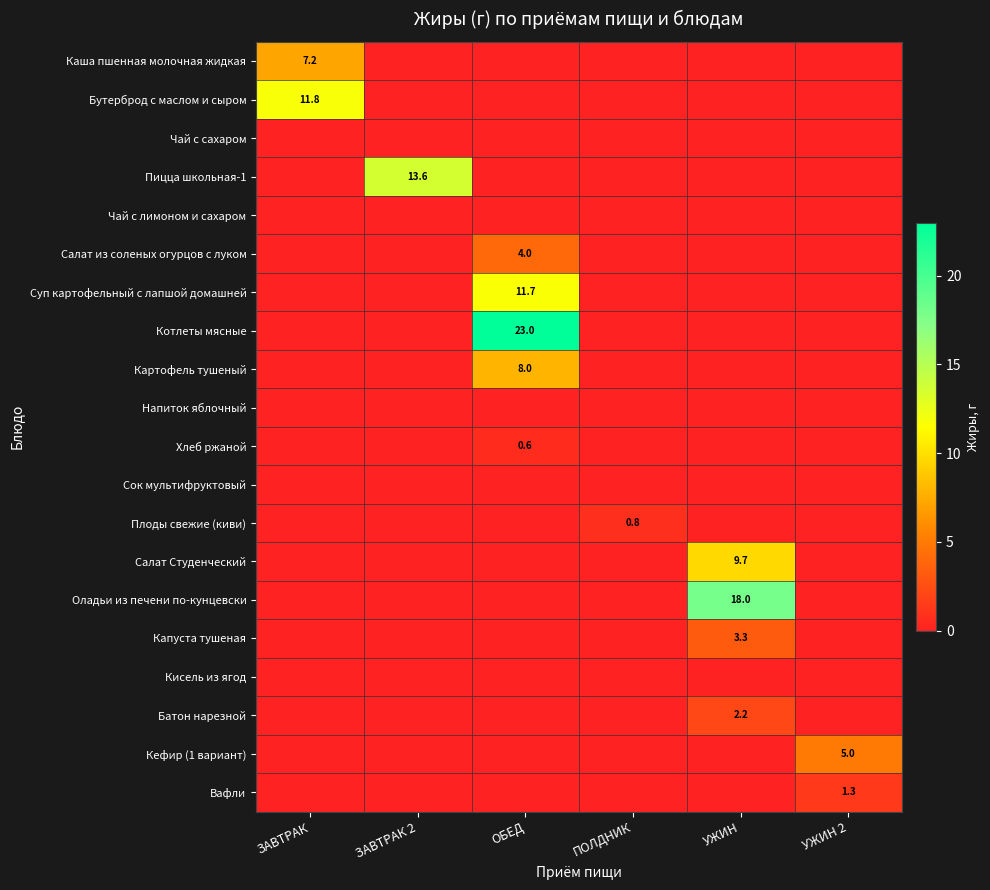

At which category is the sum across all series the highest?

ОБЕД